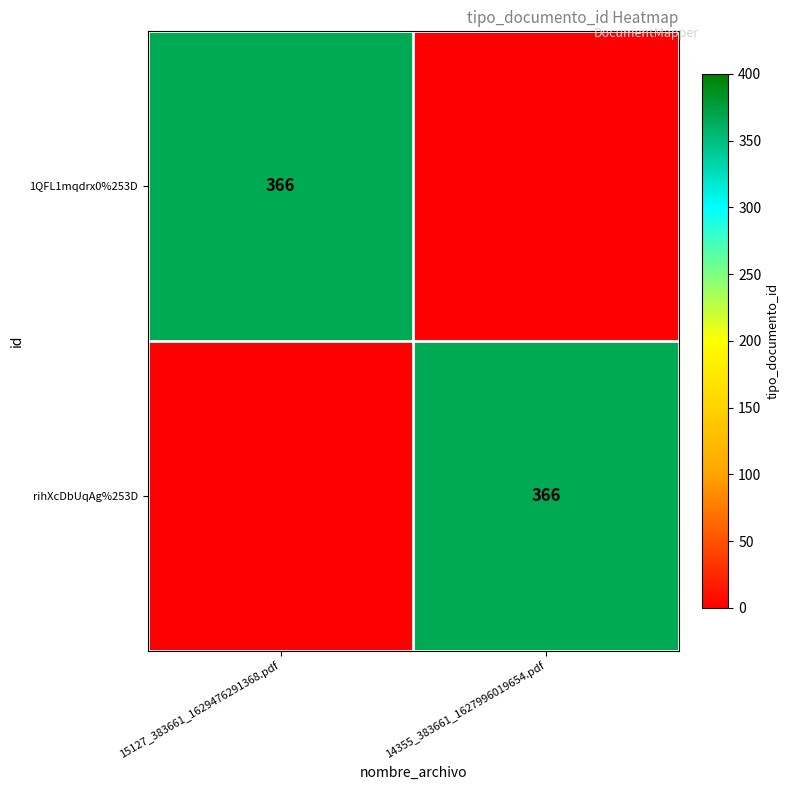

Is it true that rihXcDbUqAg%253D equals 366 at 14355_383661_1627996019654.pdf?

True